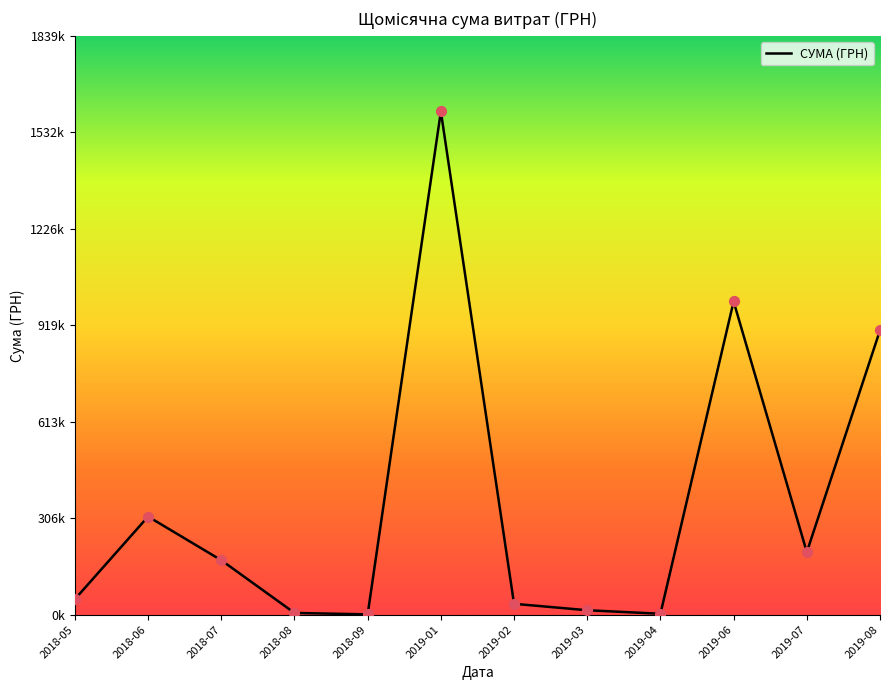

Is this an area chart (filled region under the line)?

No